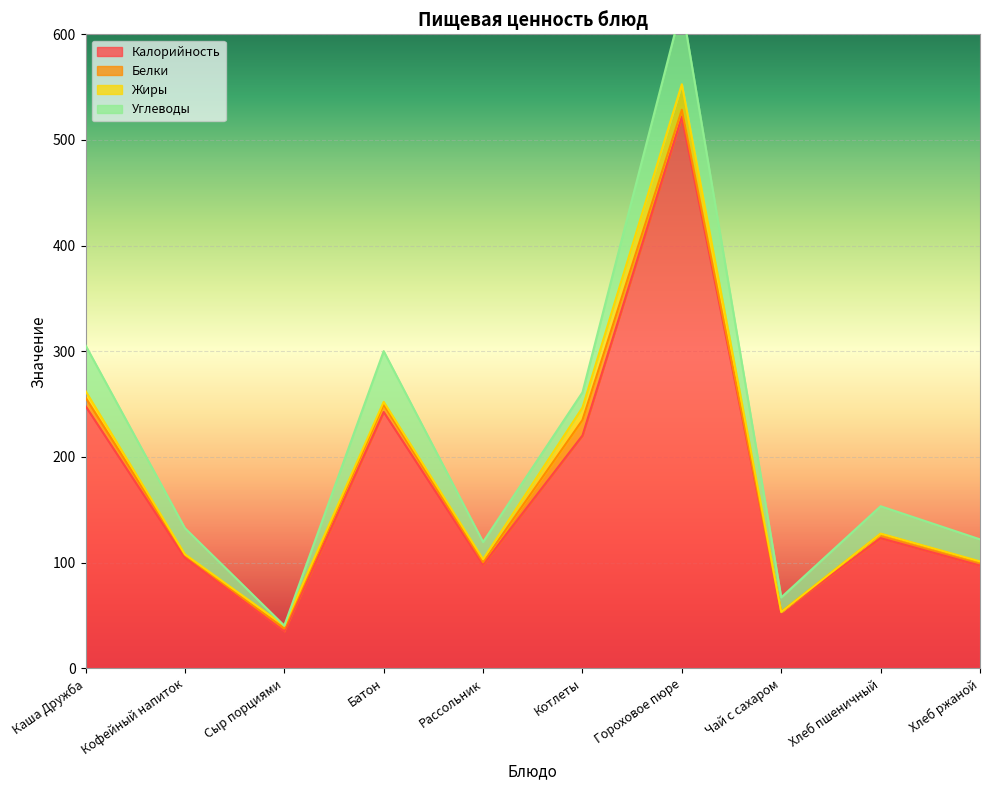

Is the value of Калорийность at Каша Дружба greater than the value of Жиры at Рассольник?

Yes